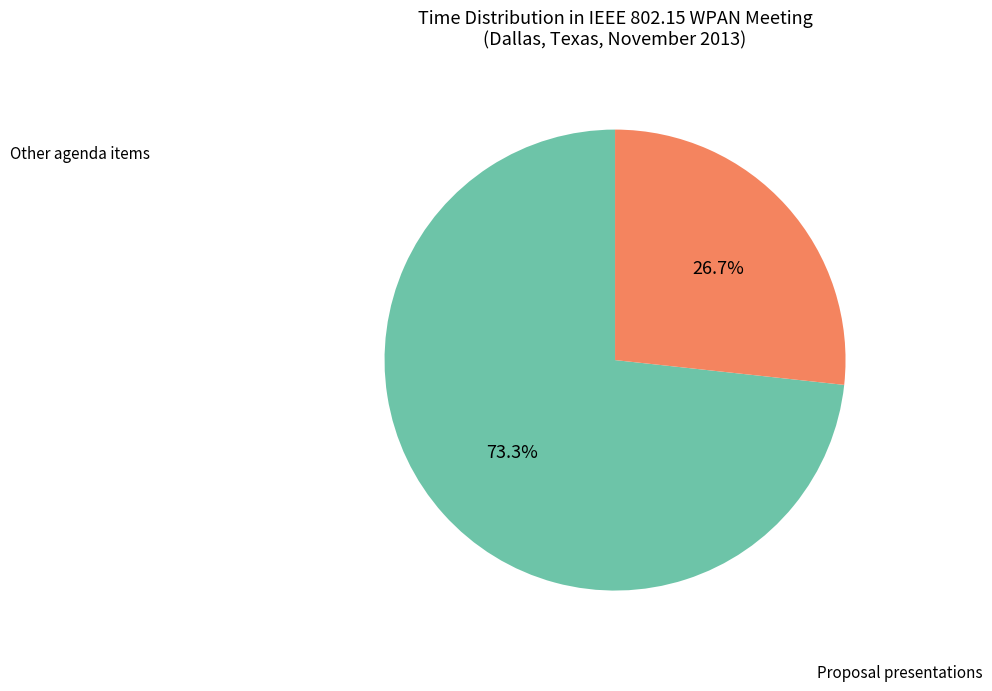

Is there a majority slice in this chart?

Yes